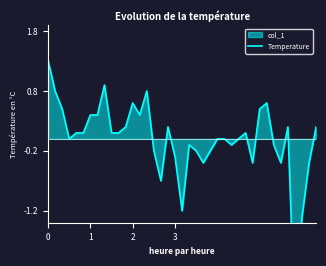

True or false: the data shows 0.1 at 38.

False